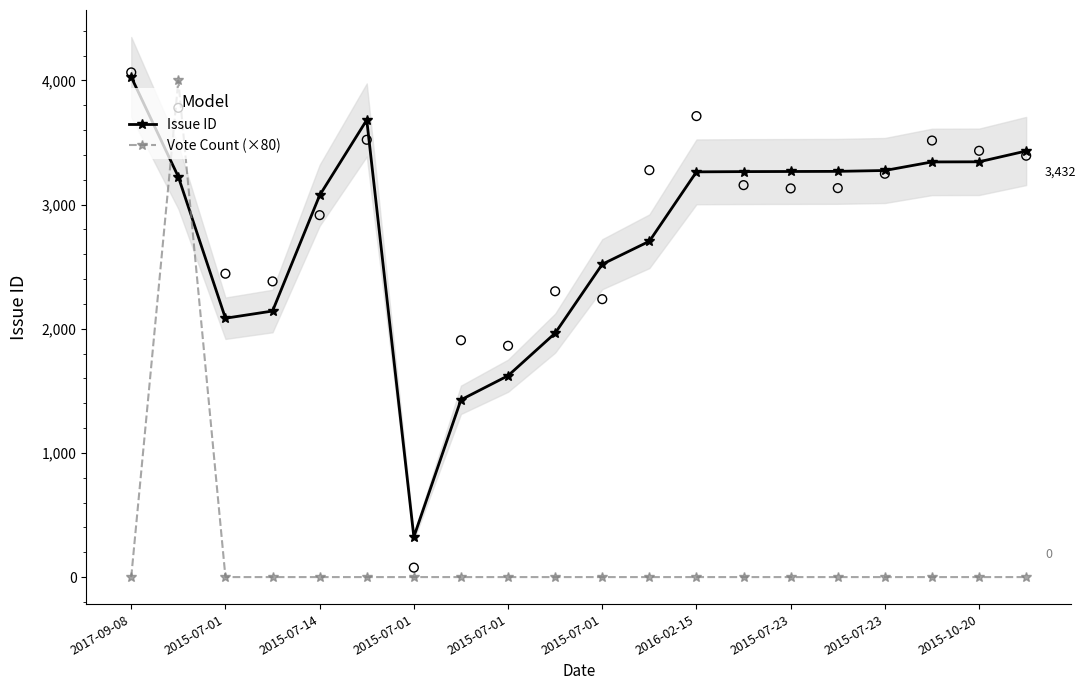

Which series has the widest spread of Y values?

Vote Count (×80)